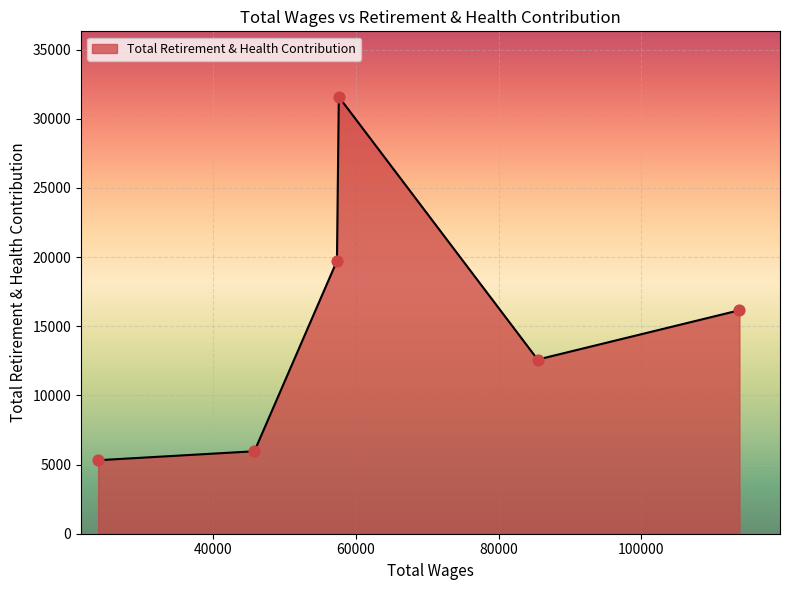

What is the difference between the maximum and minimum values?

26269